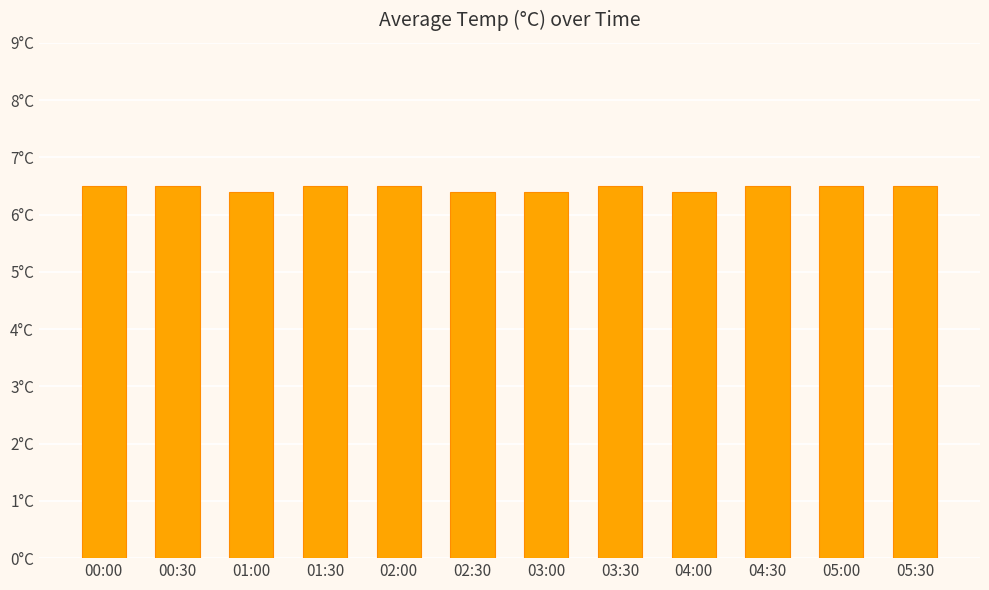

The chart shows a value of 6.5 at 01:30. True or false?

True